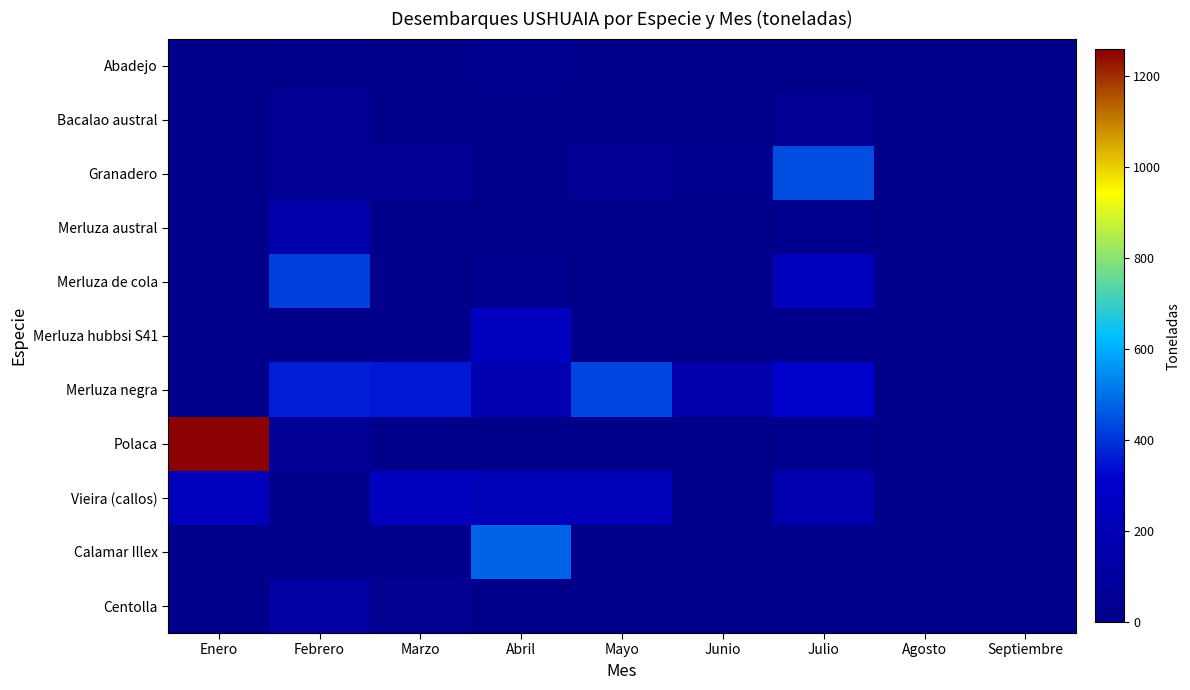

Reading left to right, transcribe all the data shown in this chart.

Abadejo: Enero=0.0	Febrero=13.2	Marzo=0.0	Abril=28.2	Mayo=0.0	Junio=0.0	Julio=2.0	Agosto=0.0	Septiembre=0.0
Bacalao austral: Enero=0.0	Febrero=50.8	Marzo=0.0	Abril=7.9	Mayo=1.4	Junio=0.0	Julio=39.9	Agosto=0.0	Septiembre=0.0
Granadero: Enero=0.0	Febrero=38.7	Marzo=48.8	Abril=7.9	Mayo=44.3	Junio=18.1	Julio=443.5	Agosto=0.0	Septiembre=0.0
Merluza austral: Enero=0.0	Febrero=152.6	Marzo=0.0	Abril=3.8	Mayo=0.0	Junio=0.0	Julio=15.2	Agosto=0.0	Septiembre=0.0
Merluza de cola: Enero=0.0	Febrero=422.1	Marzo=0.0	Abril=20.1	Mayo=0.0	Junio=0.0	Julio=242.2	Agosto=0.0	Septiembre=0.0
Merluza hubbsi S41: Enero=0.0	Febrero=0.0	Marzo=0.0	Abril=249.4	Mayo=0.0	Junio=0.0	Julio=8.8	Agosto=0.0	Septiembre=0.0
Merluza negra: Enero=0.0	Febrero=368.1	Marzo=358.1	Abril=179.5	Mayo=431.1	Junio=149.9	Julio=312.3	Agosto=0.0	Septiembre=0.0
Polaca: Enero=1259.5	Febrero=57.4	Marzo=0.0	Abril=3.1	Mayo=0.0	Junio=0.0	Julio=20.6	Agosto=0.0	Septiembre=0.0
Vieira (callos): Enero=245.0	Febrero=0.0	Marzo=249.6	Abril=219.6	Mayo=225.1	Junio=0.0	Julio=181.1	Agosto=0.0	Septiembre=0.0
Calamar Illex: Enero=0.0	Febrero=0.0	Marzo=0.0	Abril=479.9	Mayo=0.0	Junio=0.0	Julio=0.0	Agosto=0.0	Septiembre=0.0
Centolla: Enero=0.0	Febrero=122.7	Marzo=33.0	Abril=0.0	Mayo=0.0	Junio=0.0	Julio=0.0	Agosto=0.0	Septiembre=0.0